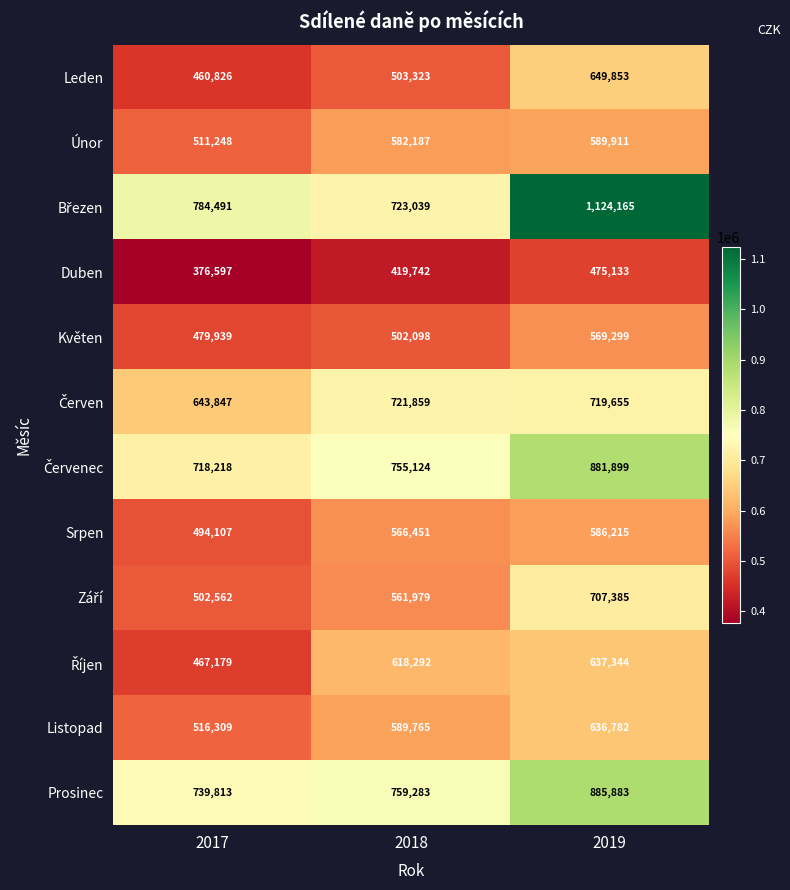

What is the sum of all Únor values?

1683346